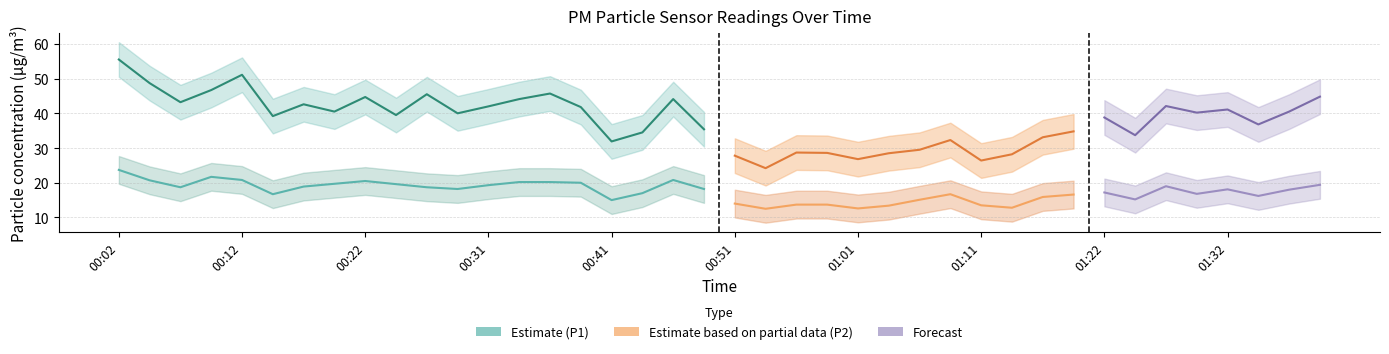

Where is P2 nearest to the value 18?

01:37